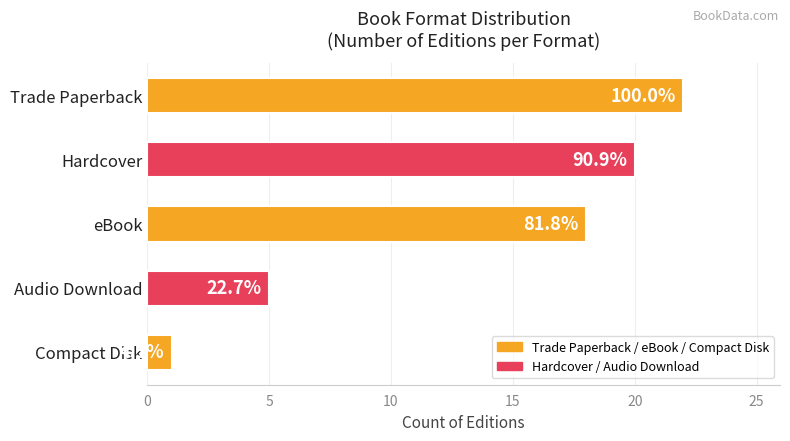

How many bars are there in total?

5